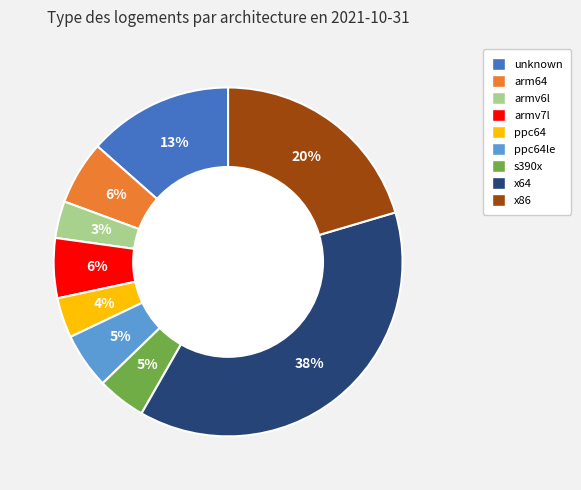

Does ppc64 account for over 50% of the chart?

No